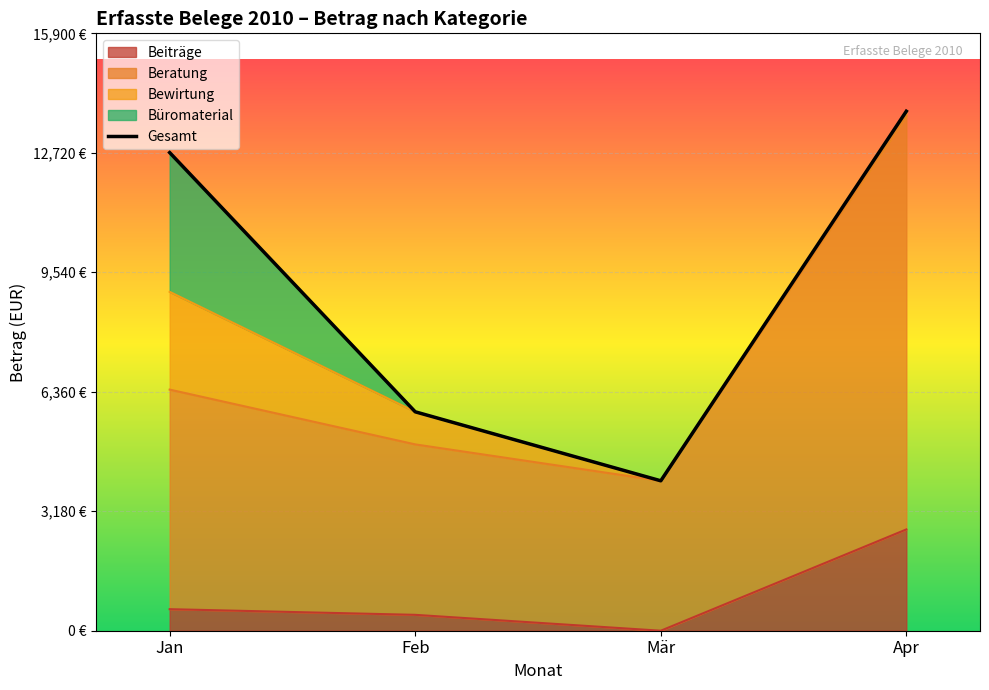

True or false: the data shows 12726.5 at Jan.

True